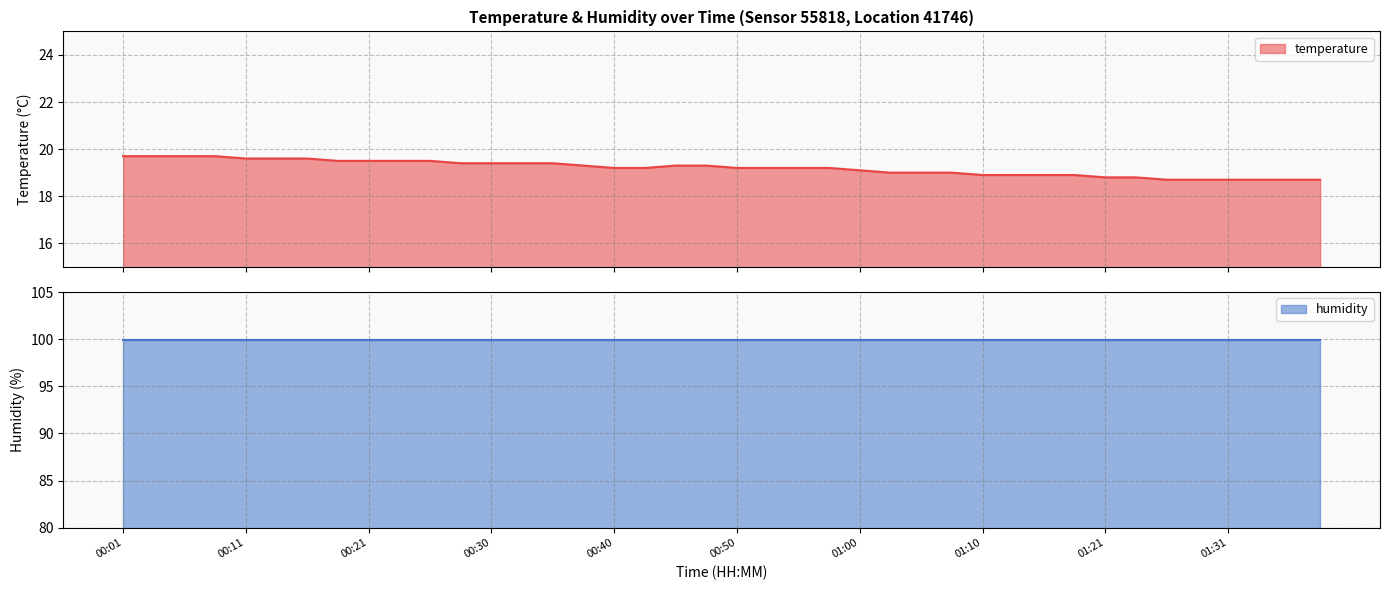

Rank the categories by value from highest to lowest.

00:01, 00:04, 00:06, 00:09, 00:11, 00:13, 00:16, 00:18, 00:21, 00:23, 00:26, 00:28, 00:30, 00:33, 00:35, 00:38, 00:45, 00:48, 00:40, 00:43, 00:50, 00:53, 00:55, 00:58, 01:00, 01:03, 01:05, 01:08, 01:10, 01:13, 01:15, 01:18, 01:21, 01:23, 01:26, 01:28, 01:31, 01:34, 01:36, 01:38